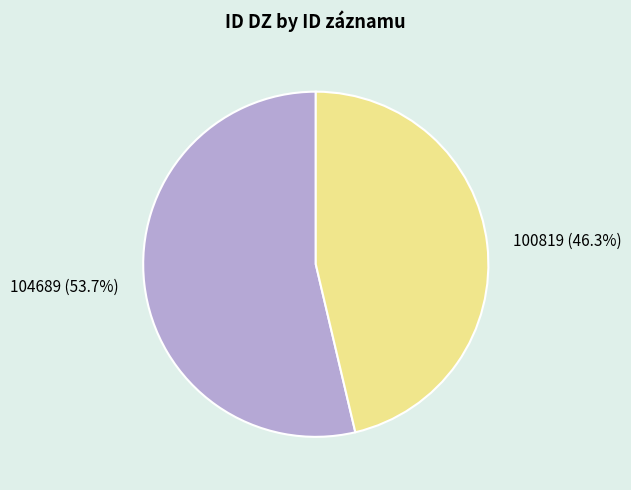

The 100819 slice represents 52% of the pie. True or false?

False